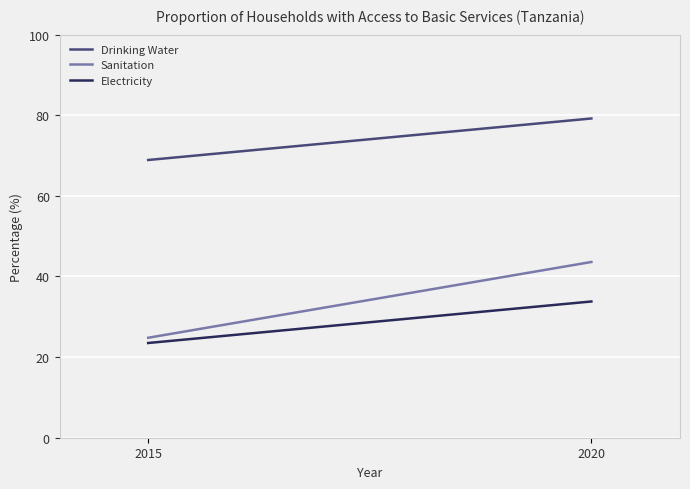

Which series has the largest total across all categories?

Drinking Water